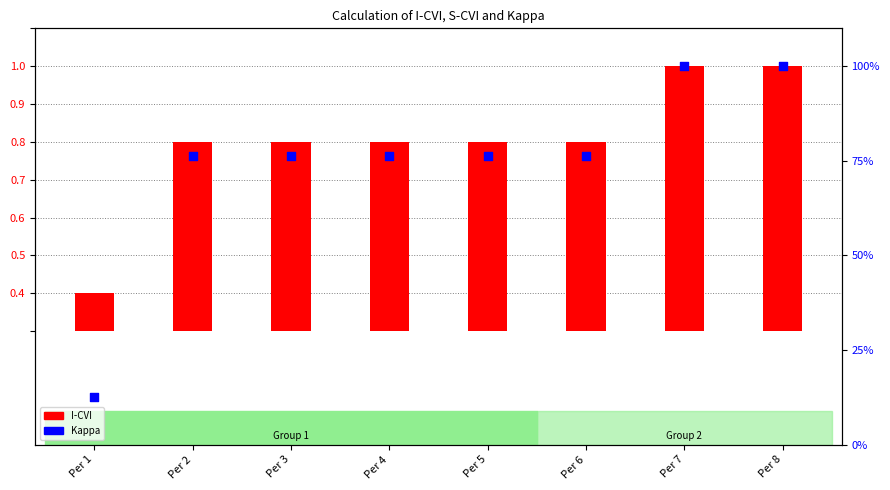

What are all the series names shown in the legend?

I-CVI, Kappa